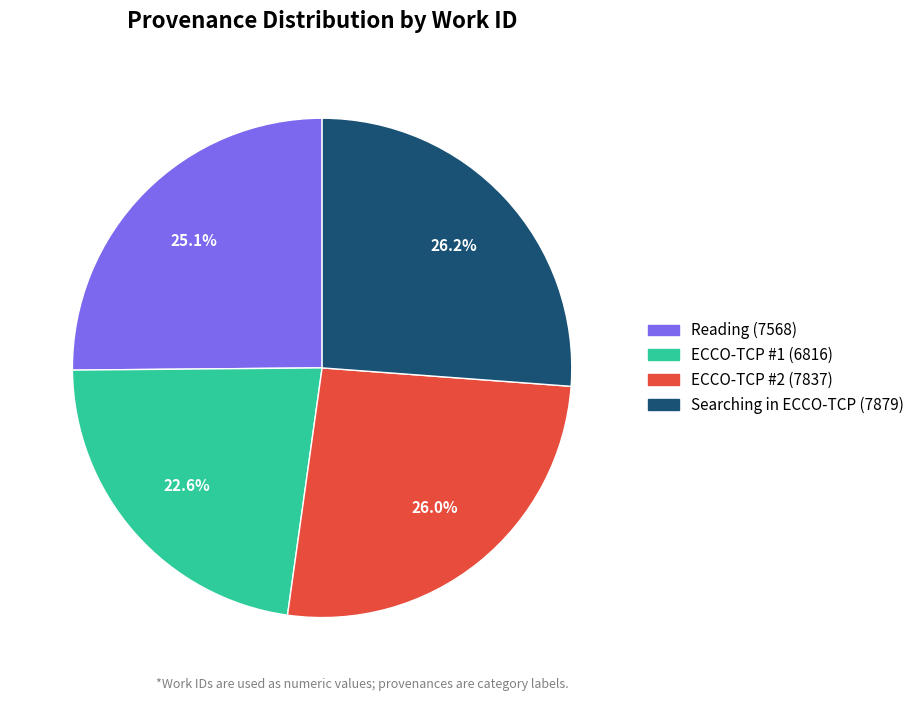

Do ECCO-TCP #1 (6816) and ECCO-TCP #2 (7837) together represent more than half of the pie?

No